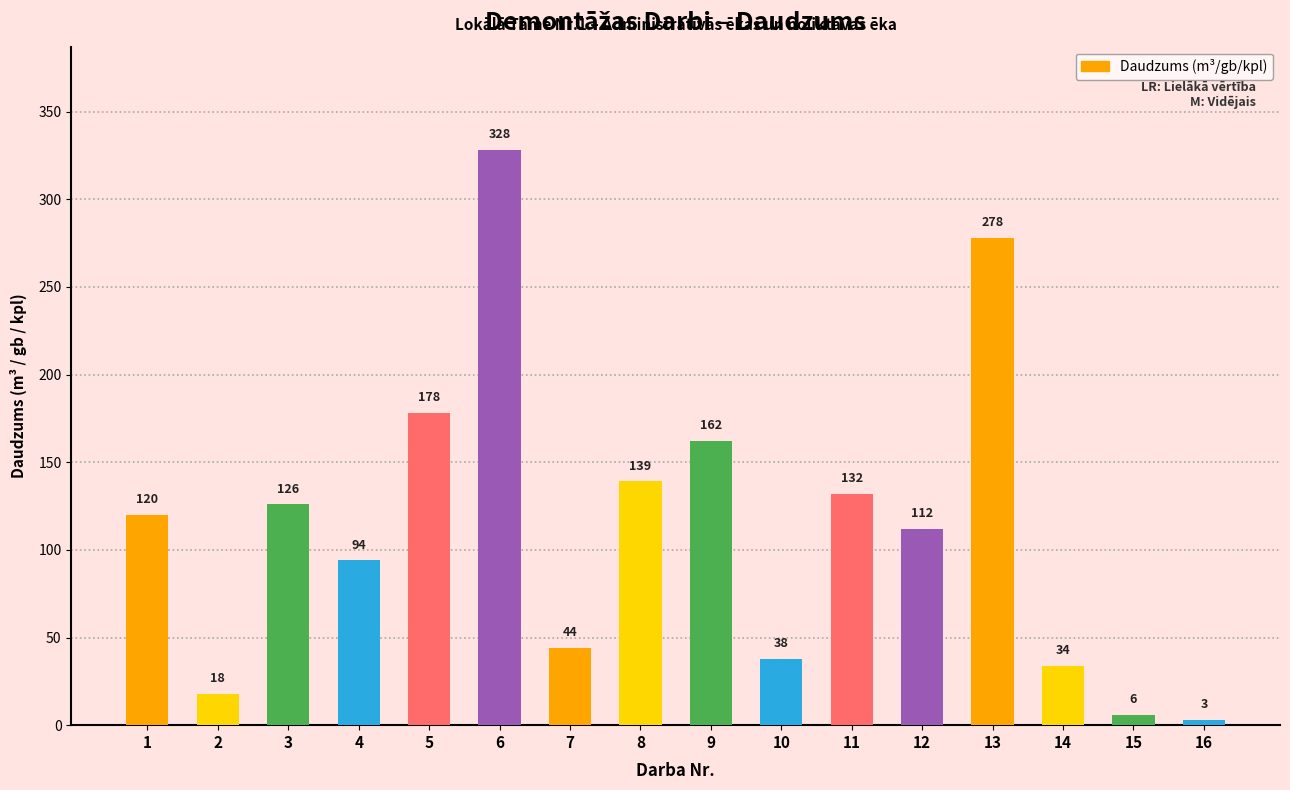

What is the value of the 8th bar from the left?

139